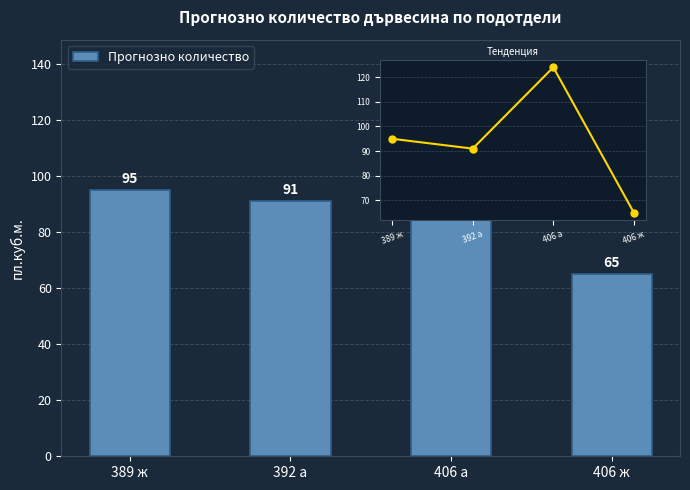

What is the approximate value of Тенденция at 392 а, to the nearest 5?

90